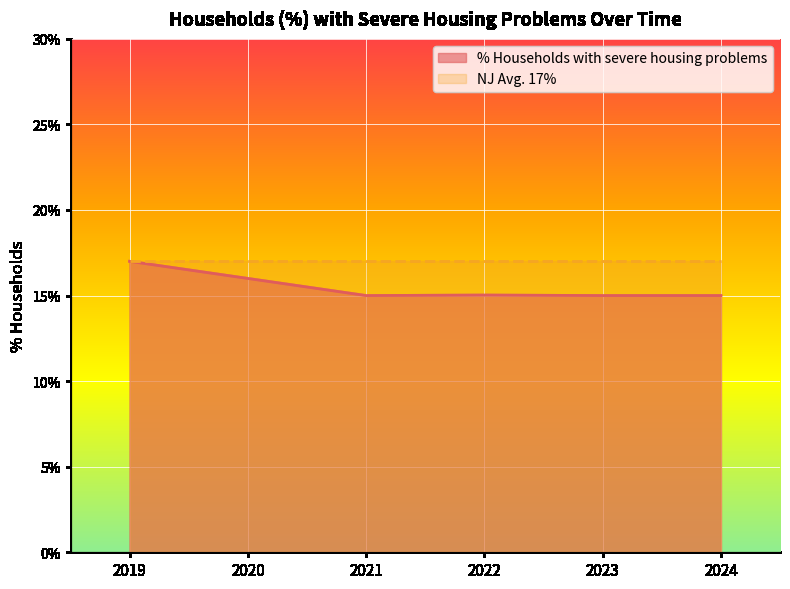

Reading left to right, extract all data points from this chart.

2019=0.2	2020=0.2	2021=0.1	2022=0.2	2023=0.1	2024=0.1